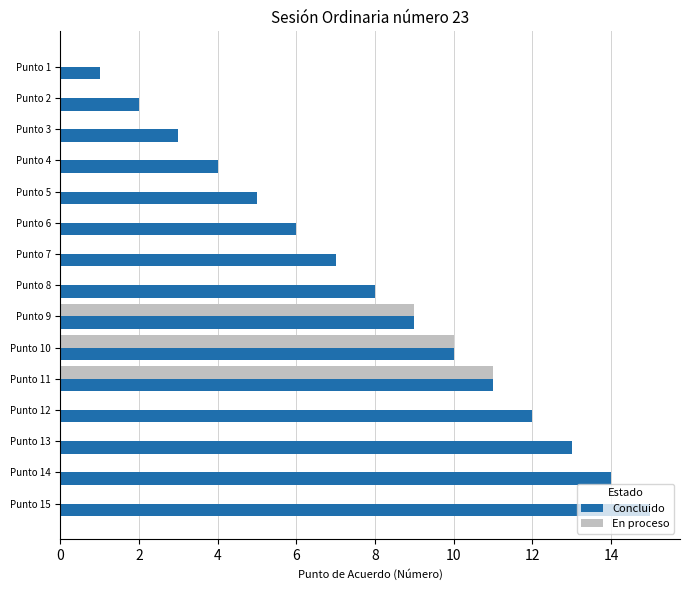

The En proceso series shows 8 at Punto 6. True or false?

False